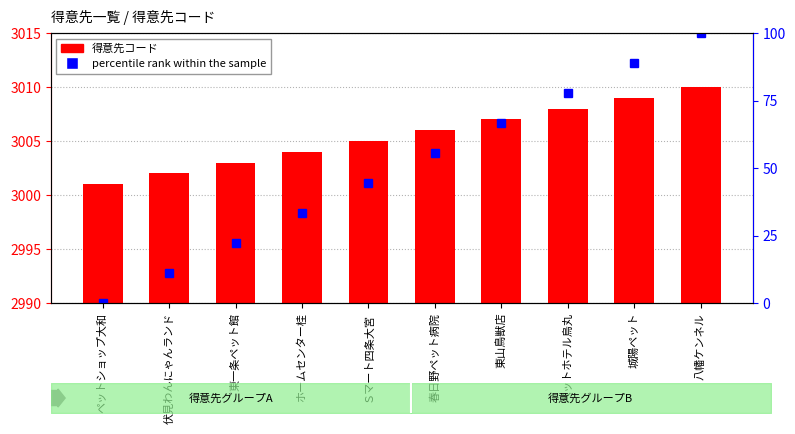

Reading left to right, transcribe all the data shown in this chart.

得意先コード: 3001.0	3002.0	3003.0	3004.0	3005.0	3006.0	3007.0	3008.0	3009.0	3010.0
percentile rank within the sample: 0.0	11.1	22.2	33.3	44.4	55.6	66.7	77.8	88.9	100.0